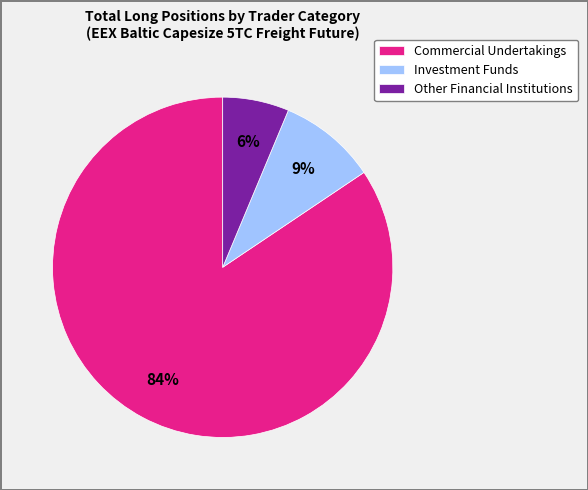

How many slices are in this pie chart?

3